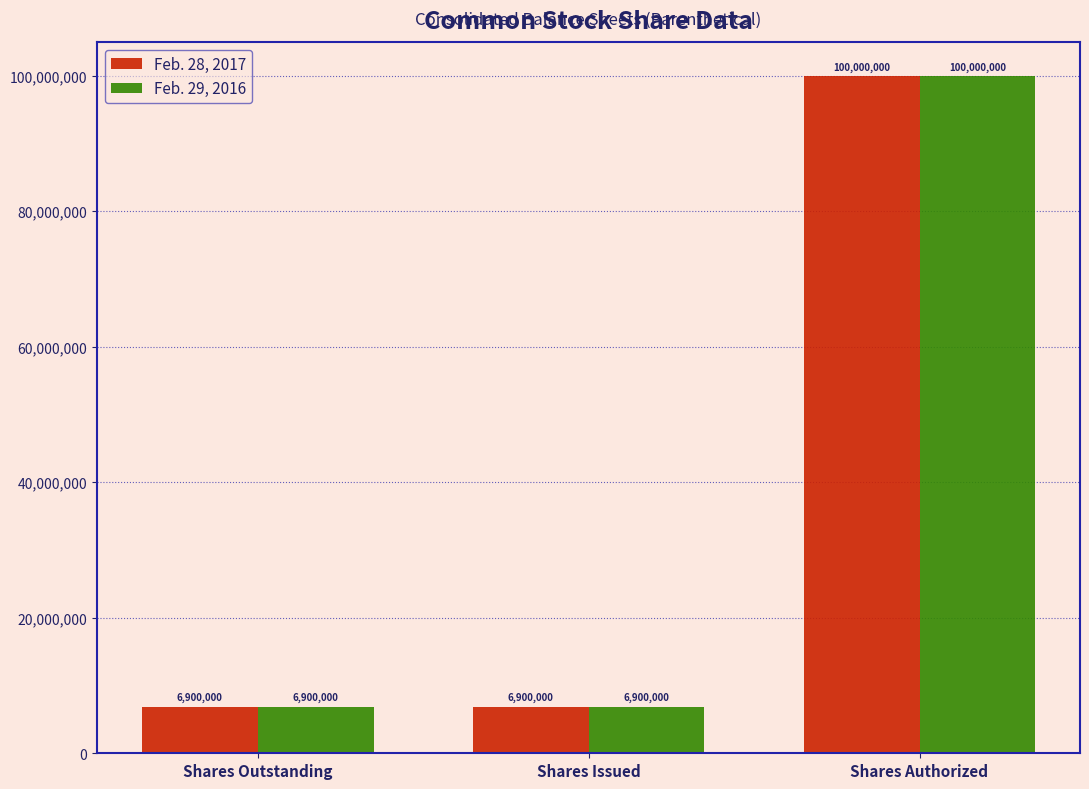

How many Feb. 29, 2016 values are between 6900000 and 100000000?

3